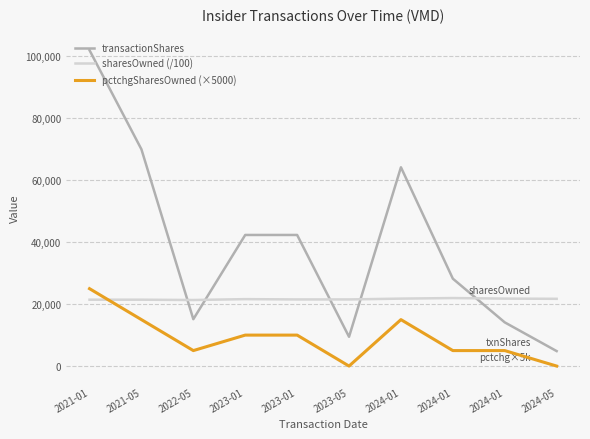

Is it true that sharesOwned (/100) equals 10388.7 at 2021-01?

False